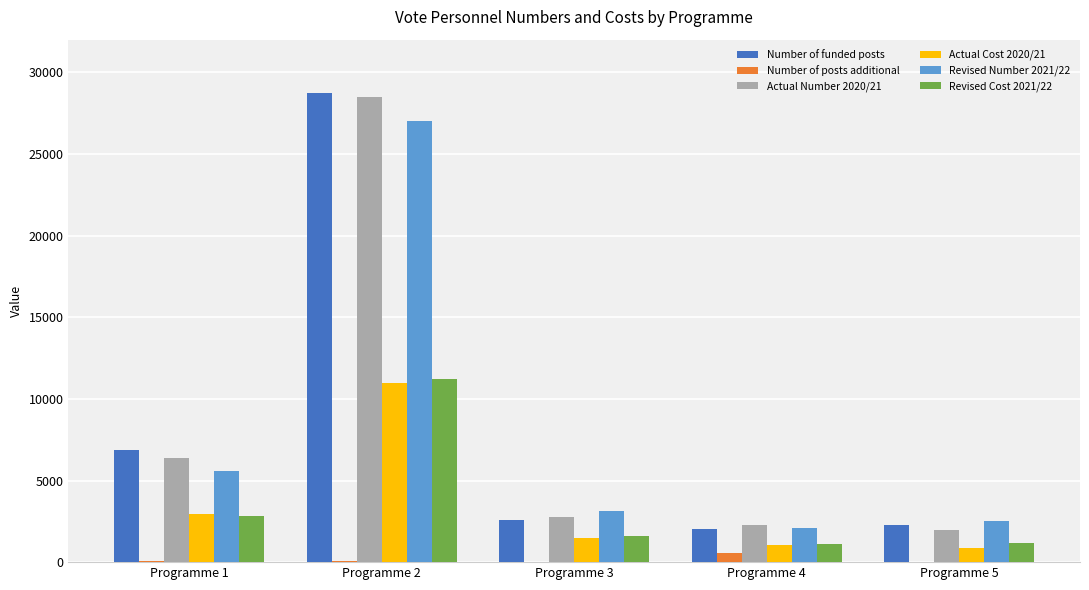

What is the approximate value of Number of funded posts at Programme 3?

2554.0